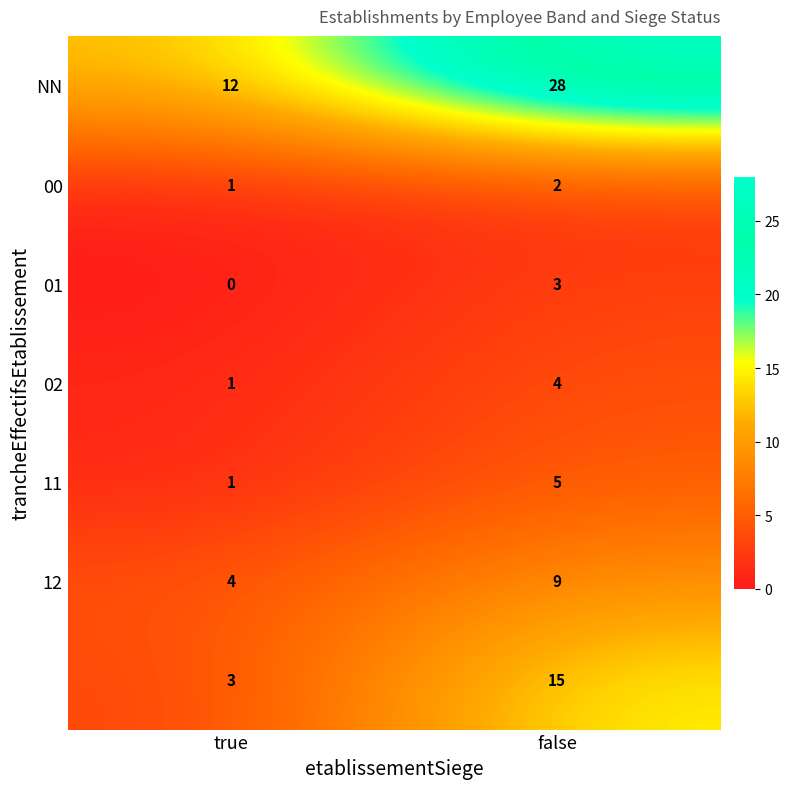

Which category has the highest value across all series?

false